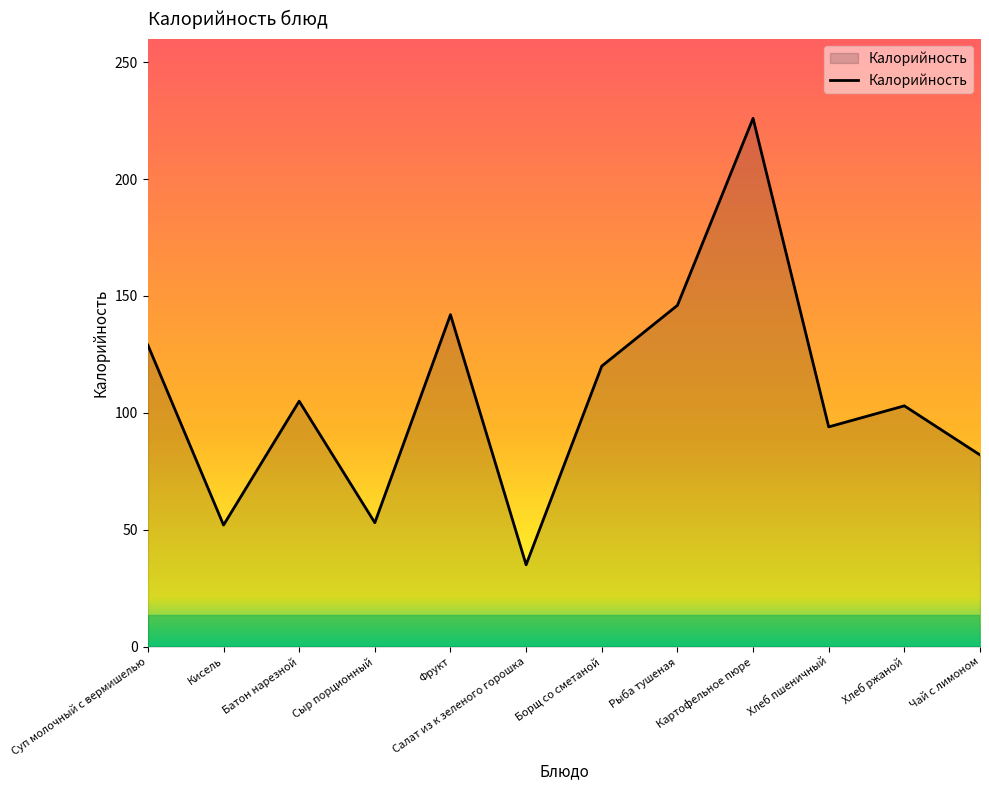

What is the sum of the values at Хлеб ржаной and Сыр порционный?

156